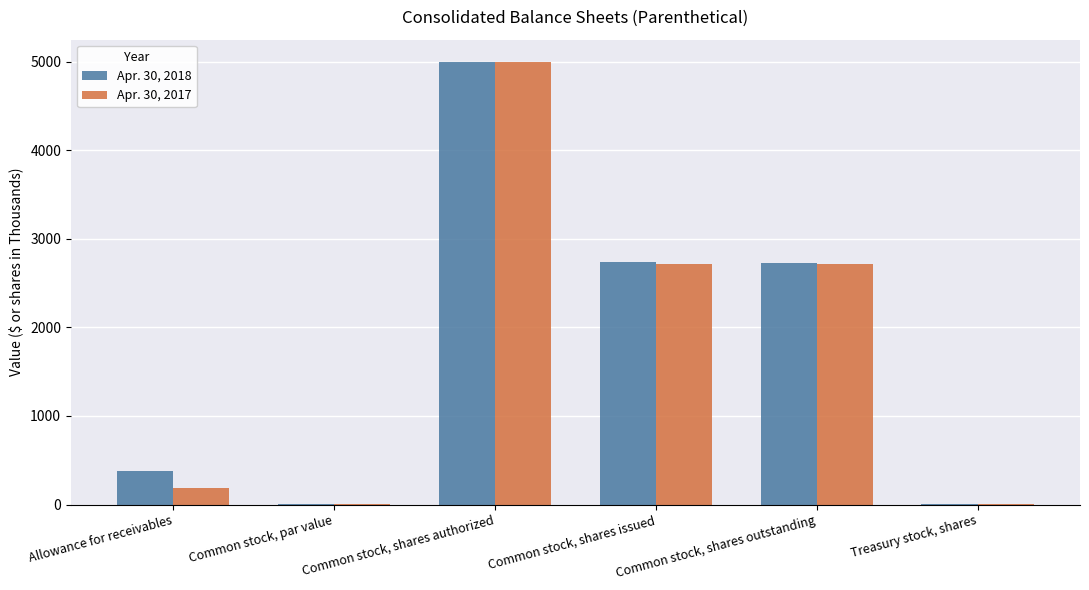

What is the maximum value for Apr. 30, 2018?

5000.0